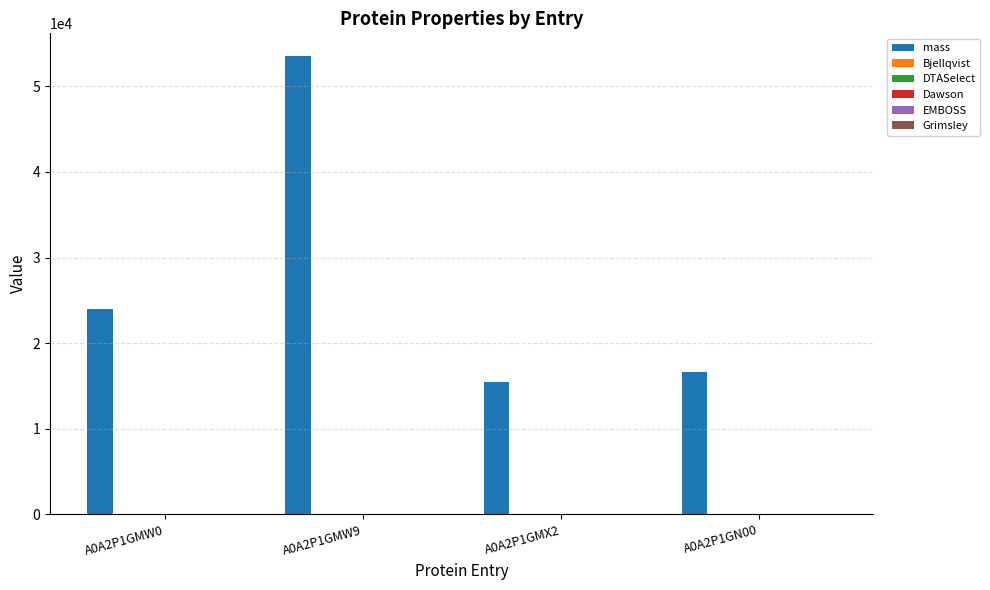

The value of mass at A0A2P1GMW9 is 94342.2. True or false?

False